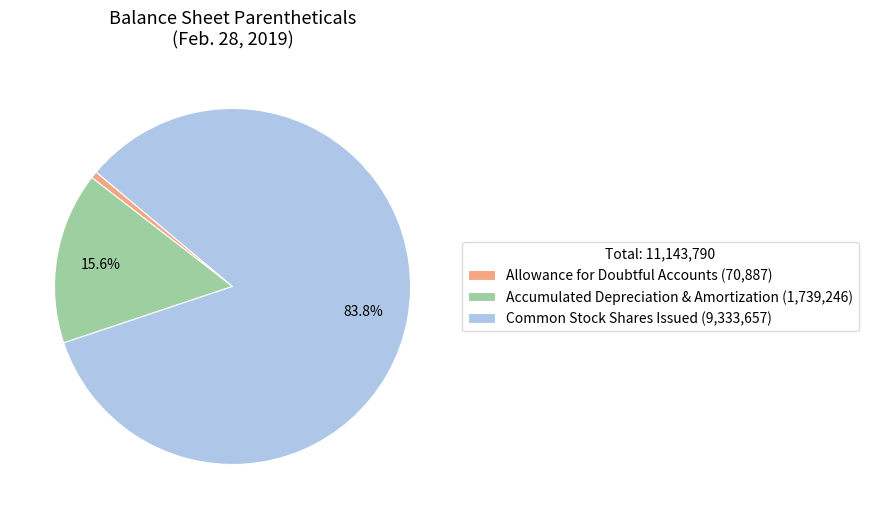

Which category has the smallest portion of the pie?

Allowance for Doubtful Accounts (70,887)